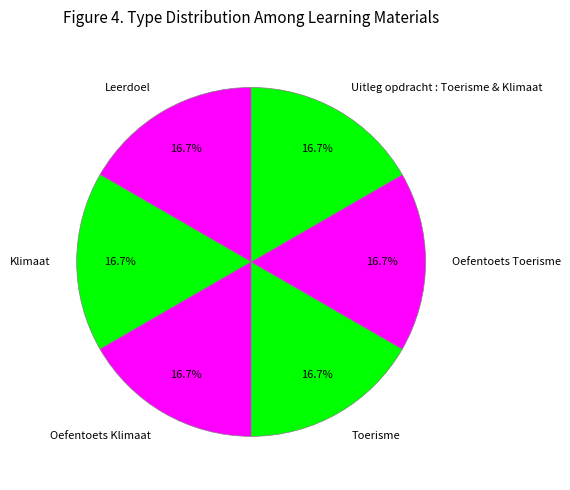

Does any single category account for the majority?

No